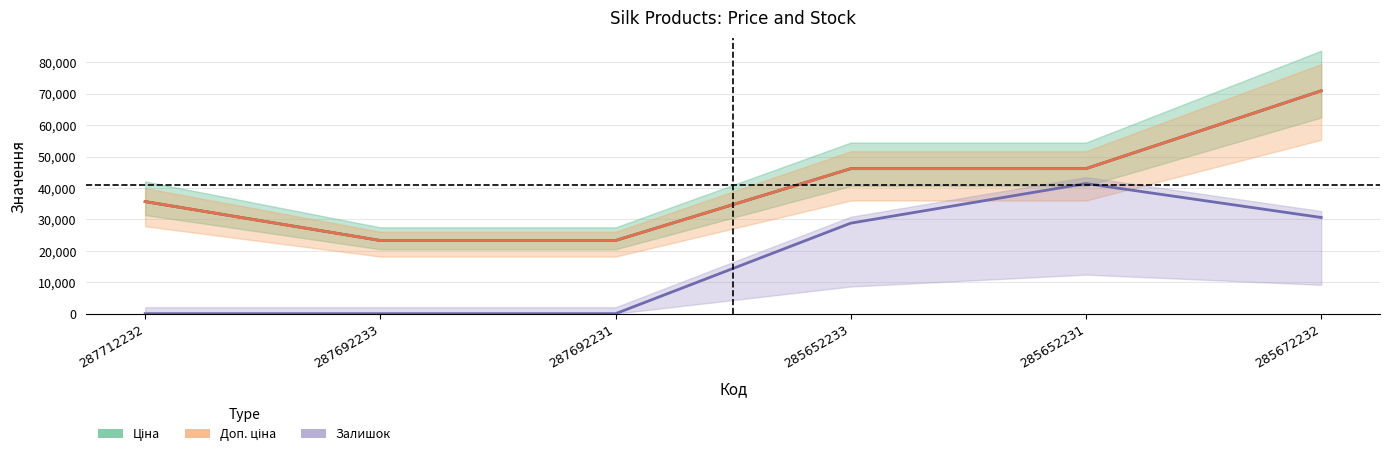

True or false: Доп. ціна and Ціна intersect in this chart.

False